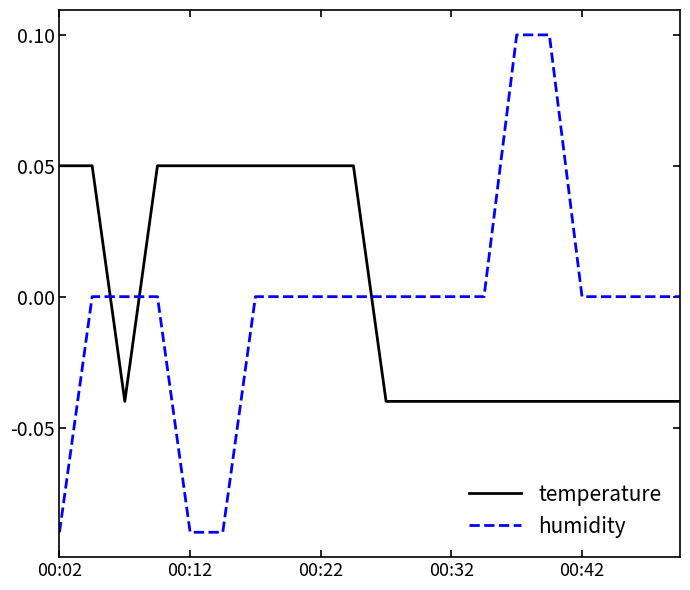

List the series in order of their peak value, highest first.

humidity, temperature